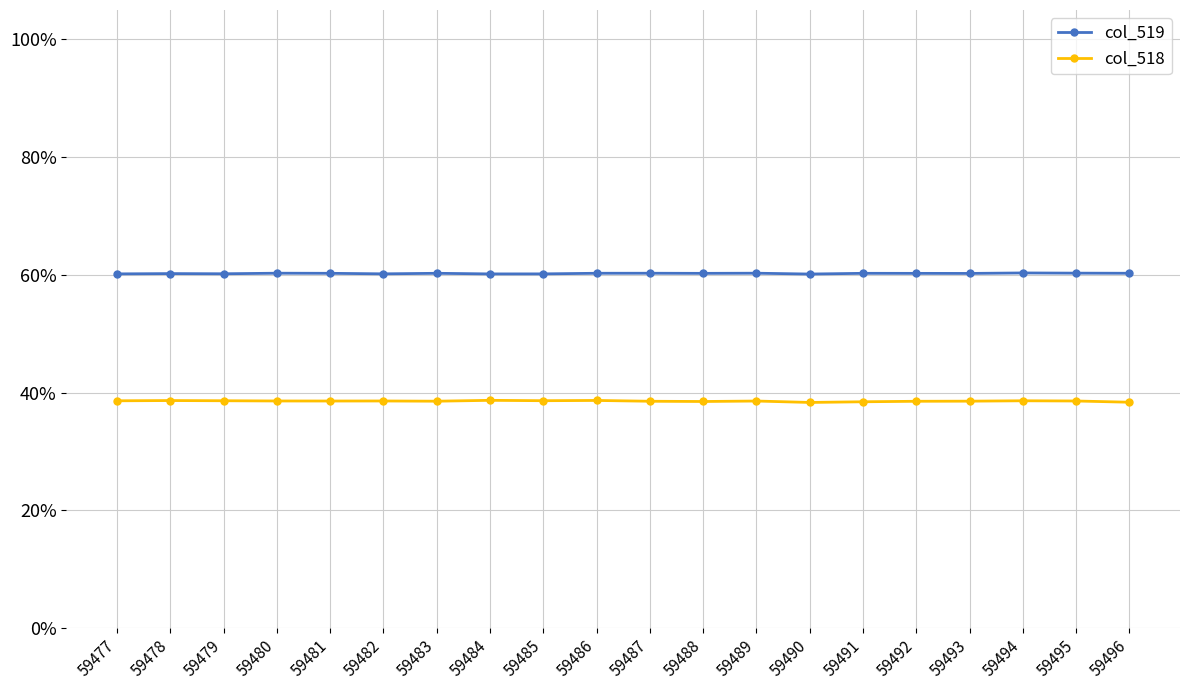

At which category does col_518 reach its first local peak?

59478